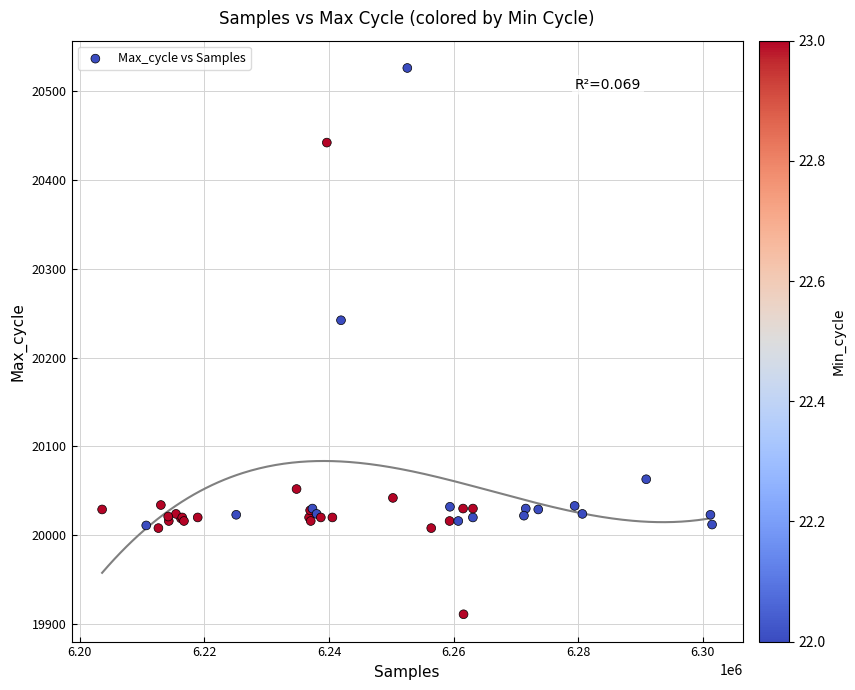

What Y value in the scatter plot is closest to 20218?

20242